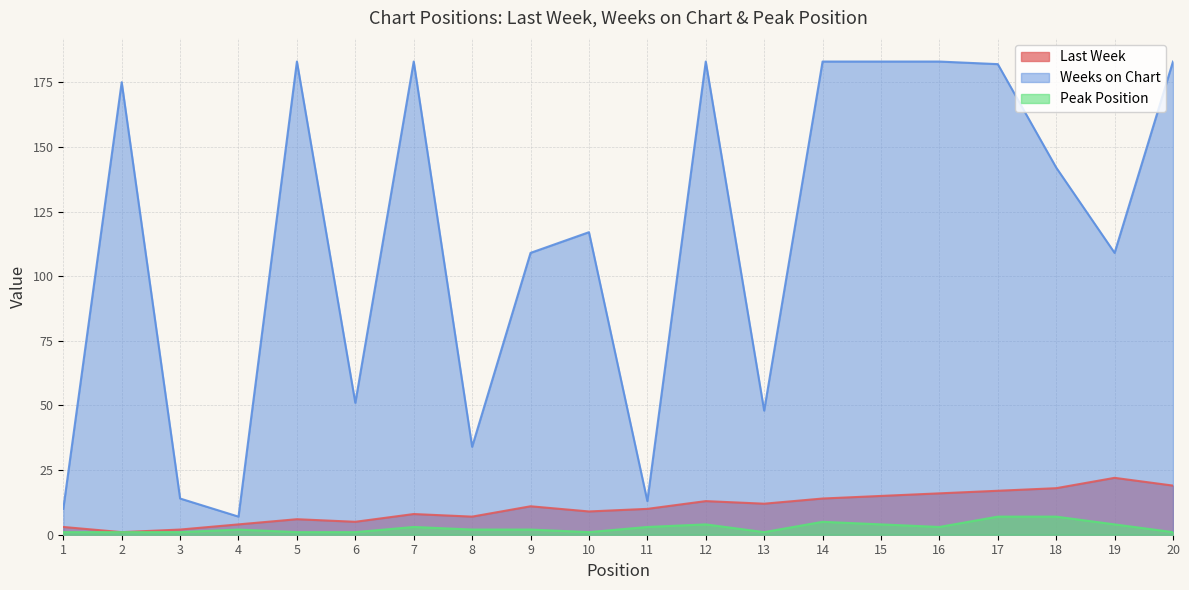

What is the total value across all series at 5?

190